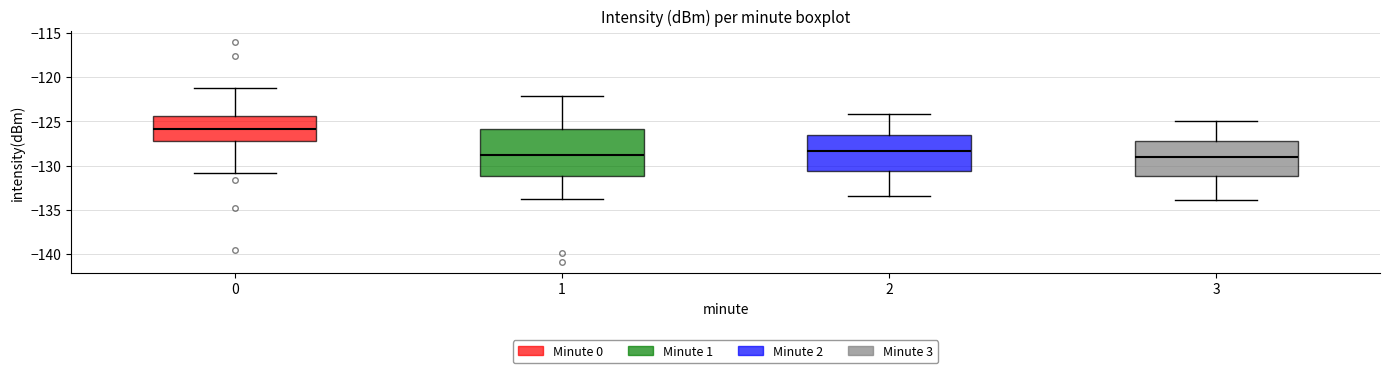

Reading left to right, read every box against the y-axis: the position of its median line, the range the box covers, and the ends of its whiskers. The values are not printed on the chart, so give them approximately, as read against the axis.

0: median -126.0, box -127.0 to -124.5, whiskers -131.0 to -121.5
1: median -129.0, box -131.0 to -126.0, whiskers -133.5 to -122.0
2: median -128.5, box -130.5 to -126.5, whiskers -133.5 to -124.0
3: median -129.0, box -131.0 to -127.0, whiskers -134.0 to -125.0